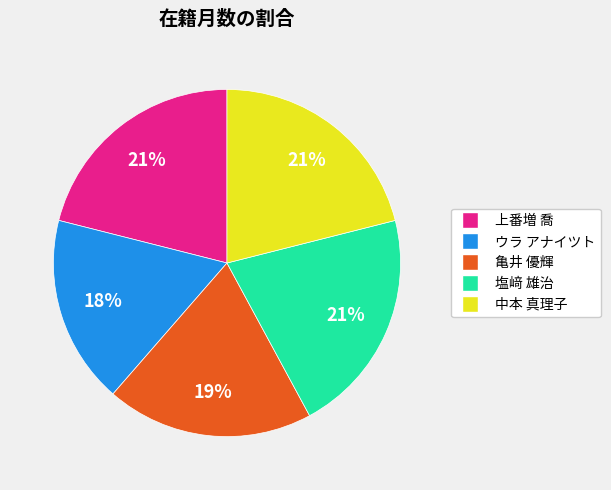

Is it true that ウラ アナイツト is 18% of the pie?

True